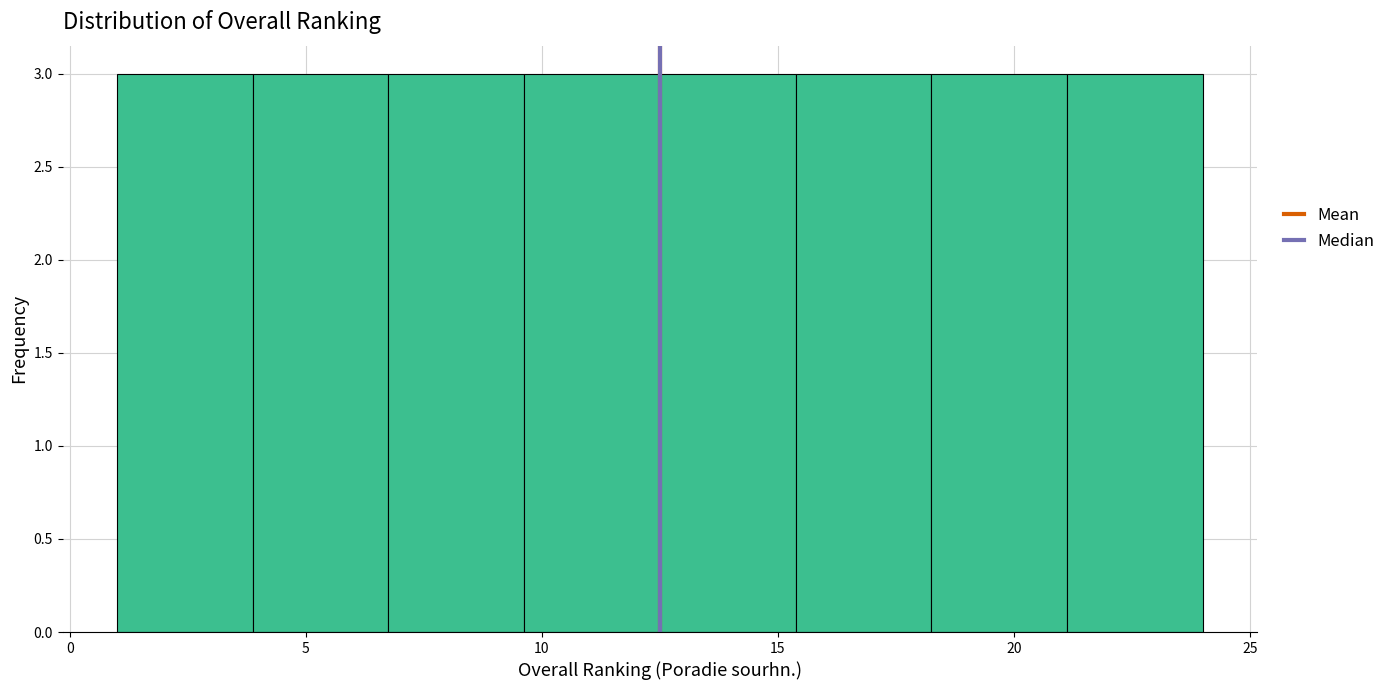

Reading left to right, list every bar in this chart as the range it spans on the x-axis followed by its height. Neither the bar edges nor the heights are printed on the chart, so give them approximately, as read against the axes.

1.0 to 4.0: 3
4.0 to 7.0: 3
7.0 to 9.5: 3
9.5 to 12.5: 3
12.5 to 15.5: 3
15.5 to 18.5: 3
18.5 to 21.0: 3
21.0 to 24.0: 3